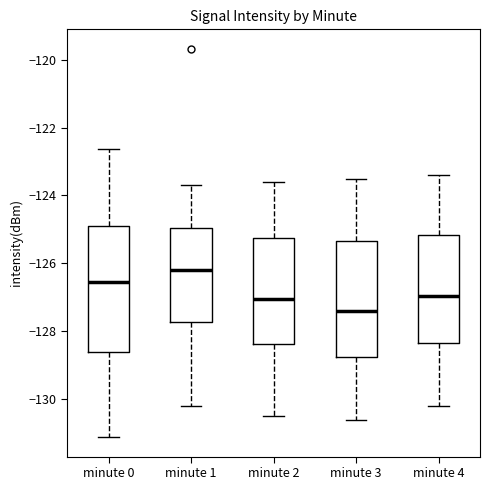

Which box's median line is the lowest?

minute 3